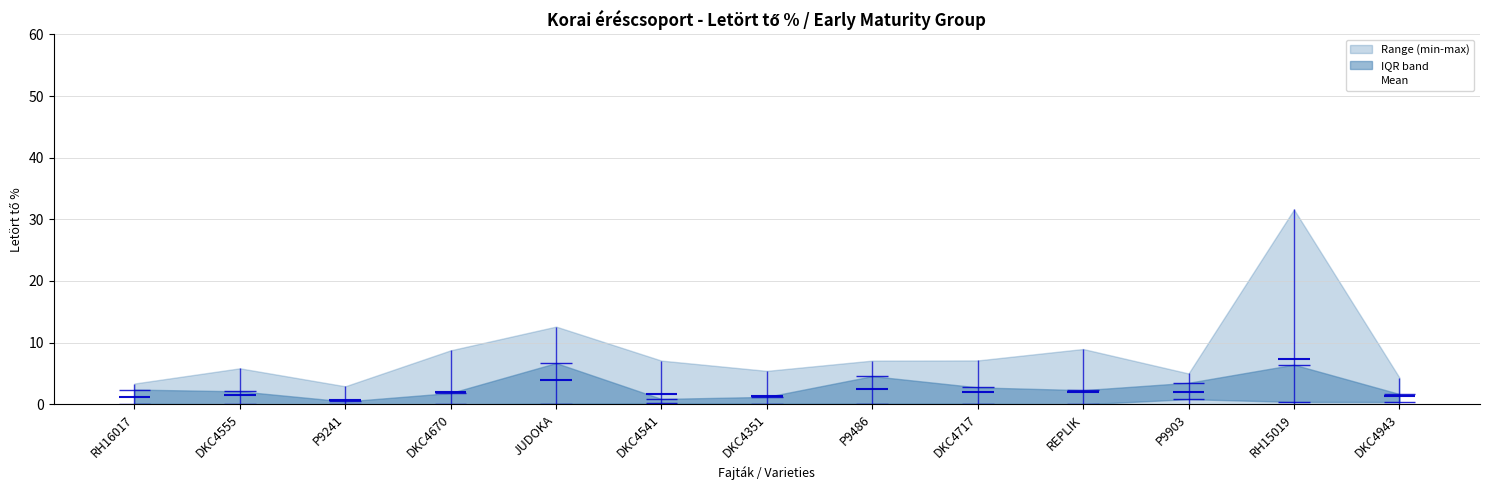

List the labels in order of value, smallest first.

P9241, RH16017, DKC4943, DKC4351, DKC4555, DKC4541, DKC4717, P9903, DKC4670, REPLIK, P9486, JUDOKA, RH15019